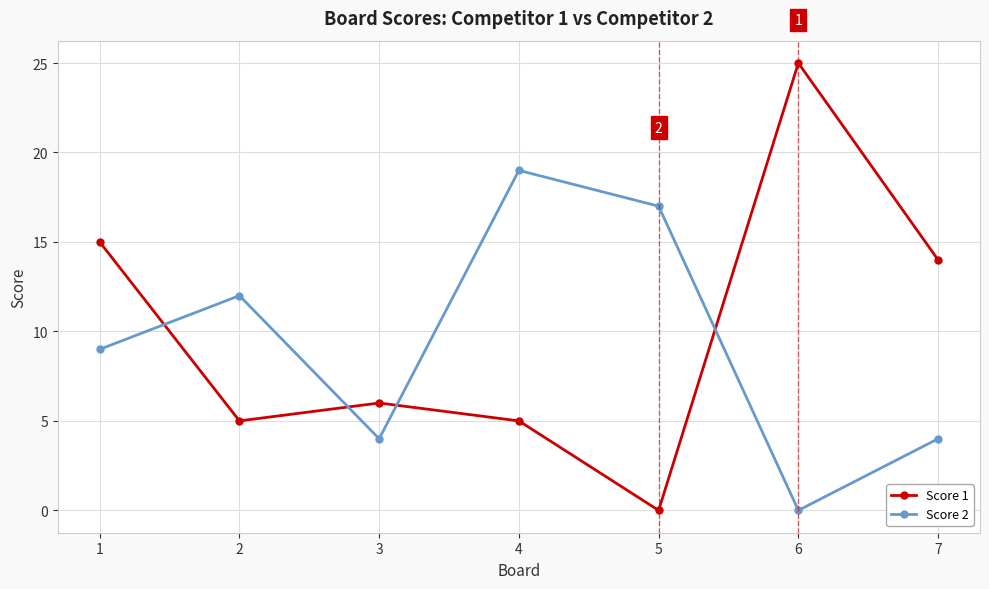

Does the chart display data point markers on the line(s)?

Yes